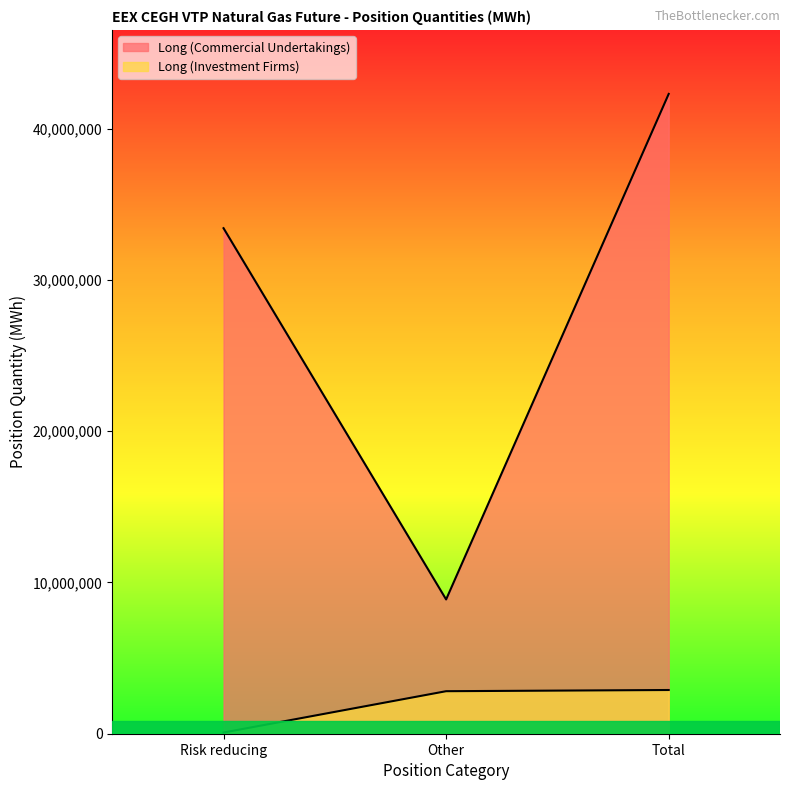

How many data points in Long (Investment Firms) are above 2810666?

1